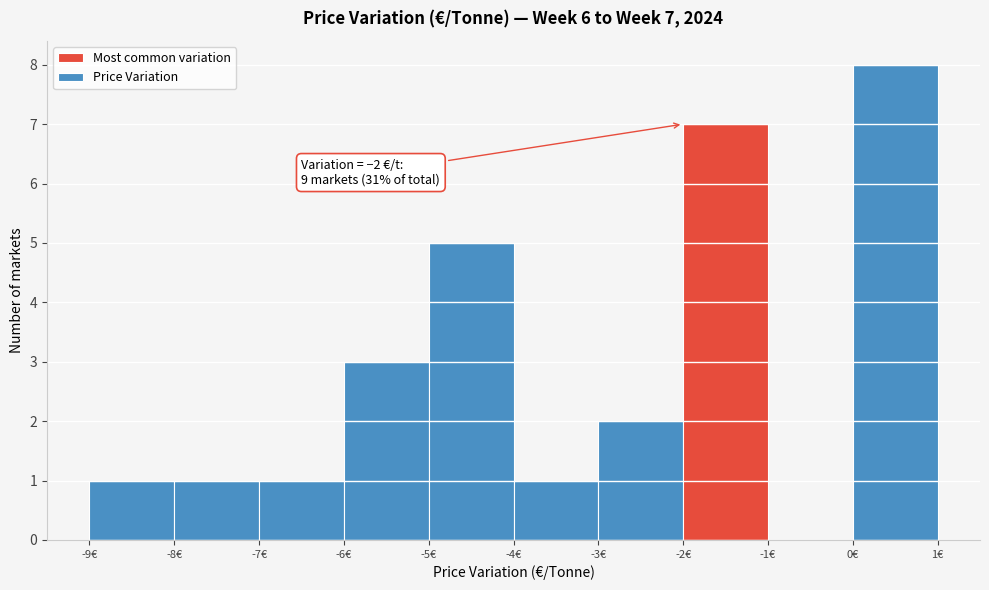

Over which range of the x-axis is the bar tallest?

0 to 1